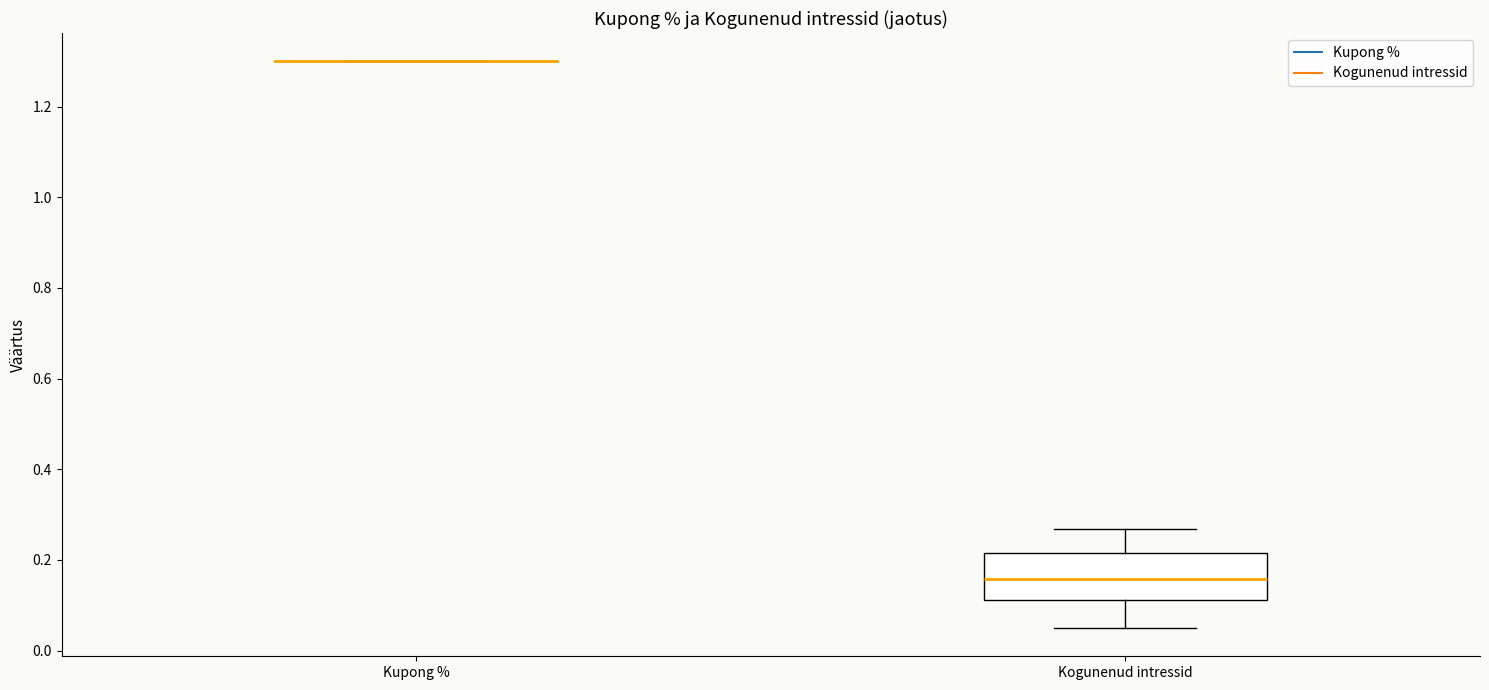

Reading left to right, read every box against the y-axis: the position of its median line, the range the box covers, and the ends of its whiskers. The values are not printed on the chart, so give them approximately, as read against the axis.

Kupong %: box collapsed to a line at 1.30, whiskers 1.30 to 1.30
Kogunenud intressid: median 0.16, box 0.12 to 0.22, whiskers 0.04 to 0.26